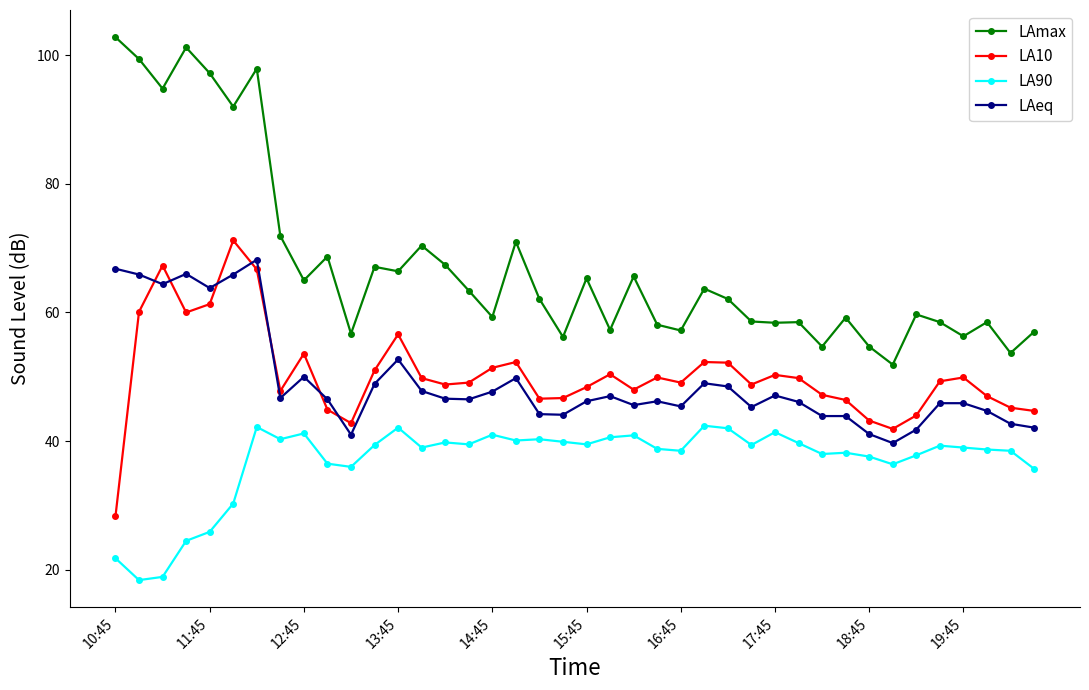

True or false: LA90 and LA10 cross at least once.

False